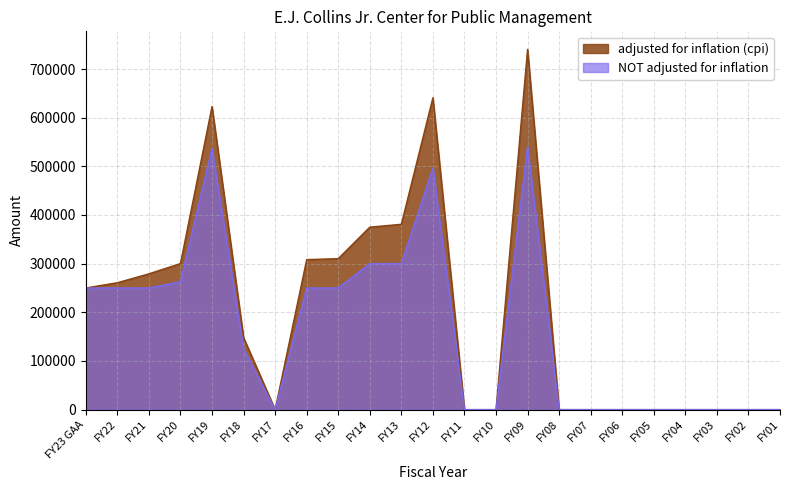

Which series has the largest total across all categories?

adjusted for inflation (cpi)